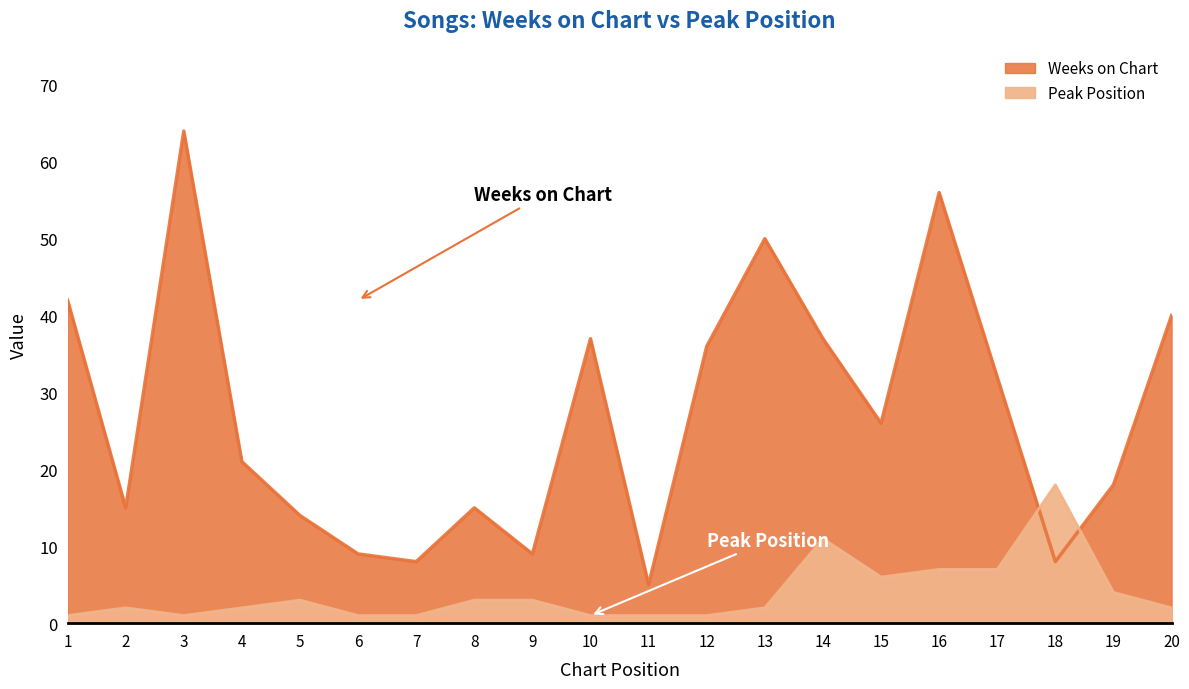

At which label does Weeks on Chart first exceed 26?

1